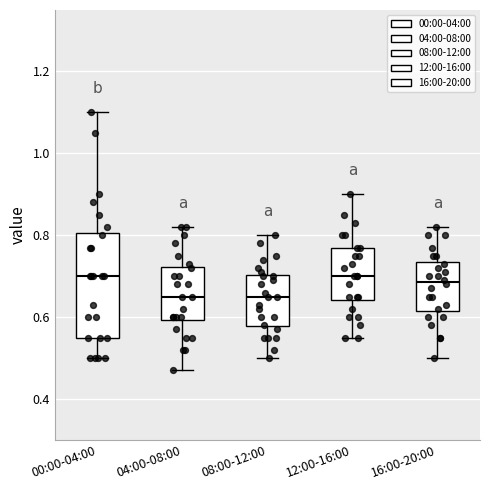

Comparing the boxes themselves (not the whiskers), which one is the tallest?

00:00-04:00